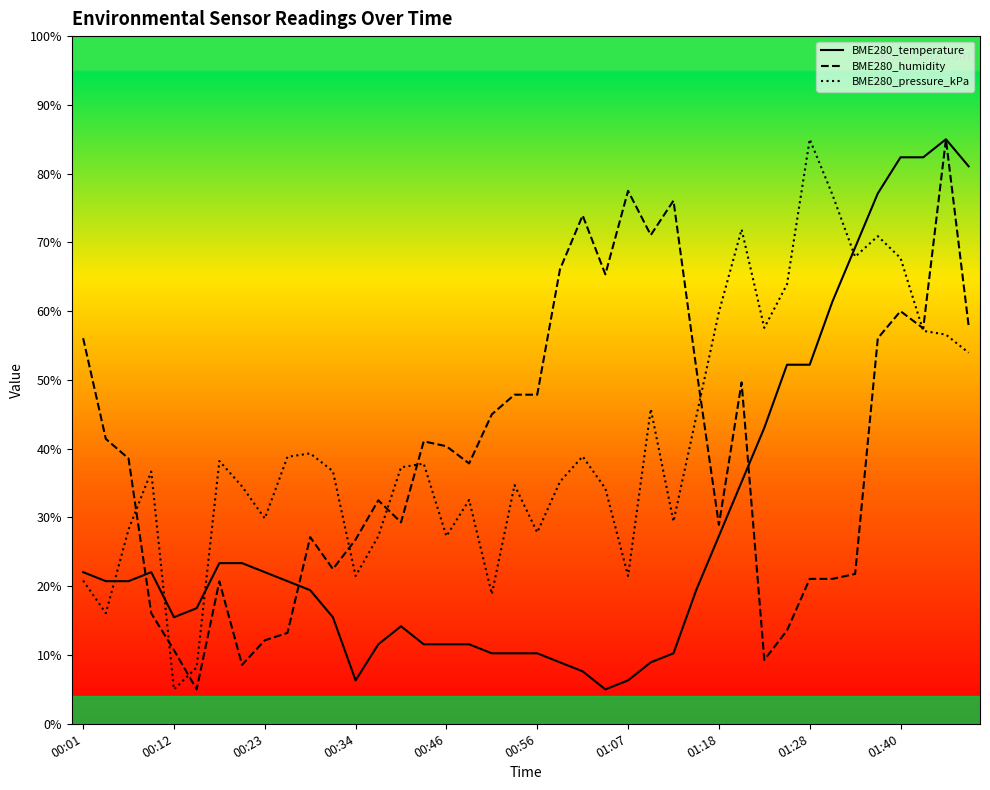

Which series changed the most between 23 and 30?

BME280_humidity